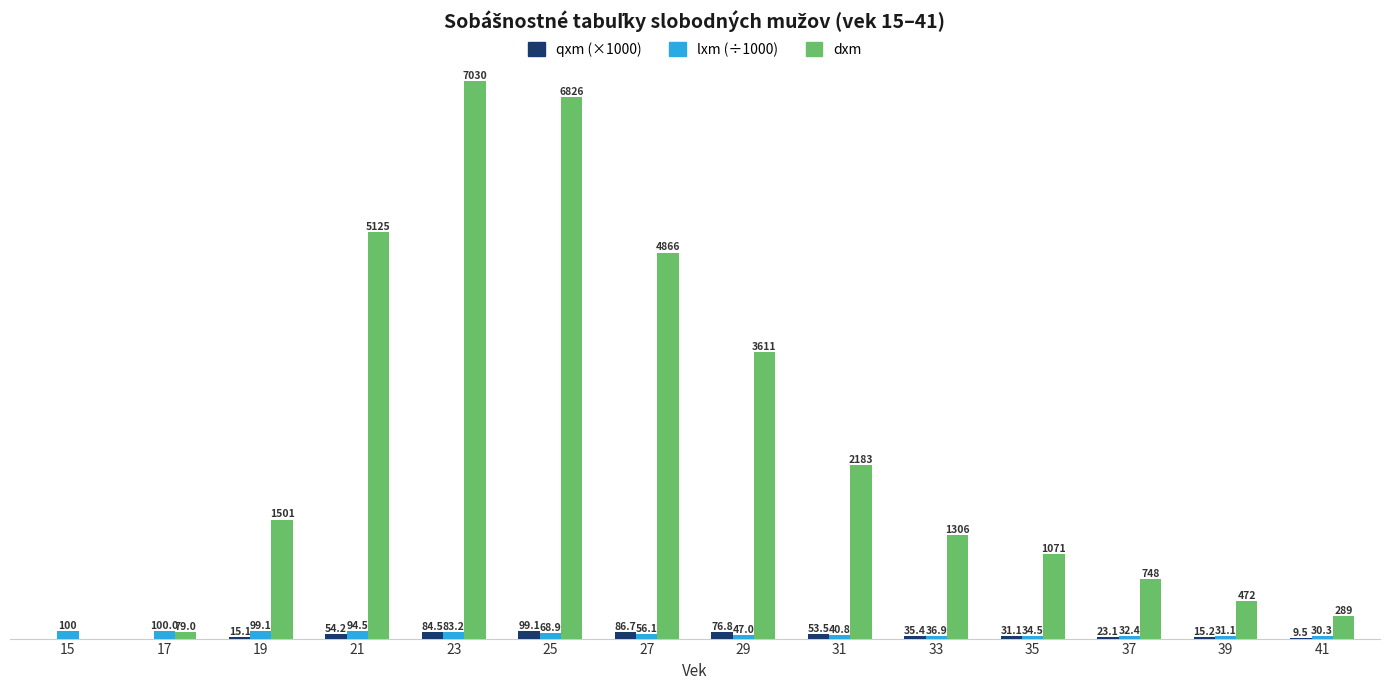

Is the value of dxm at 31 greater than the value of qxm (×1000) at 15?

Yes